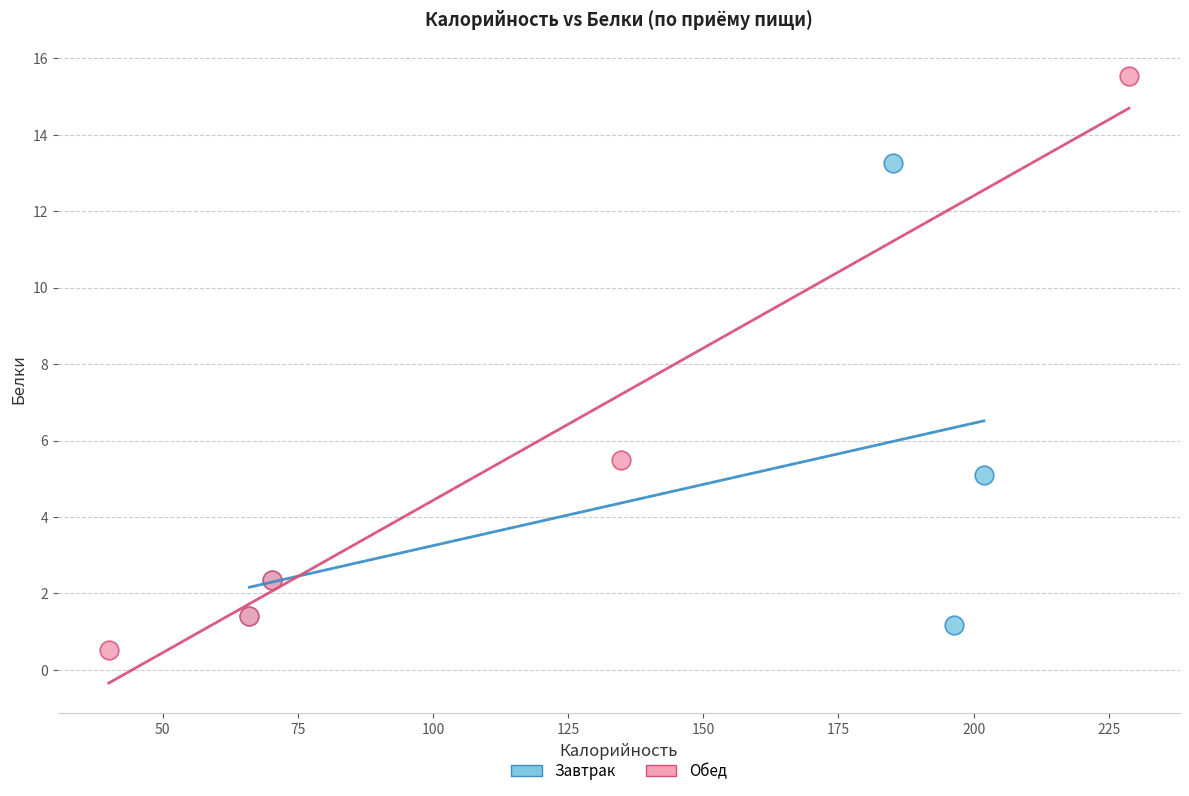

Which series contains the highest Y value?

Обед